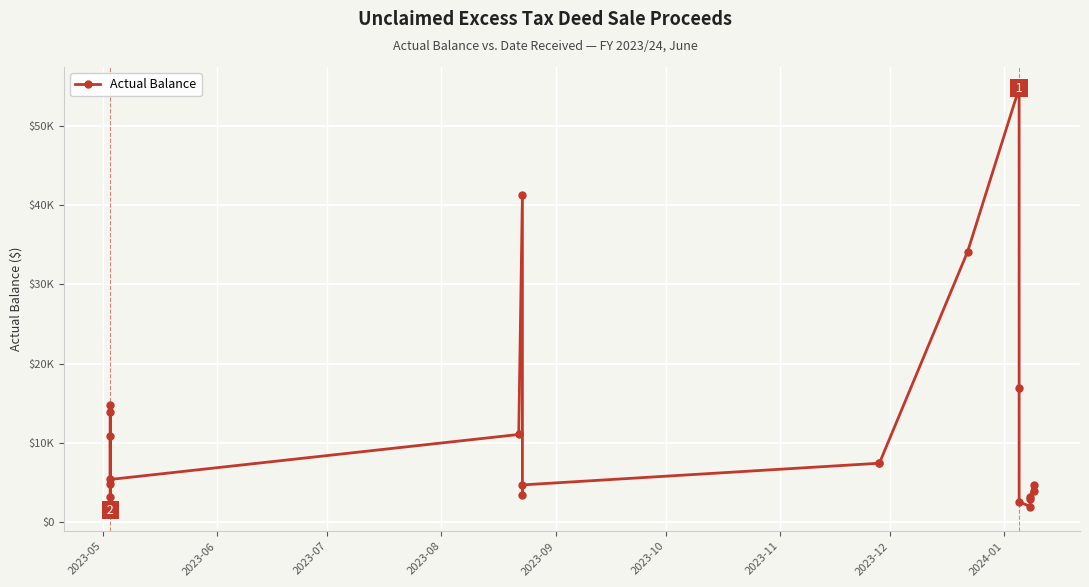

What is the change in value from 2023-11 to 2024-01?

+35917.6